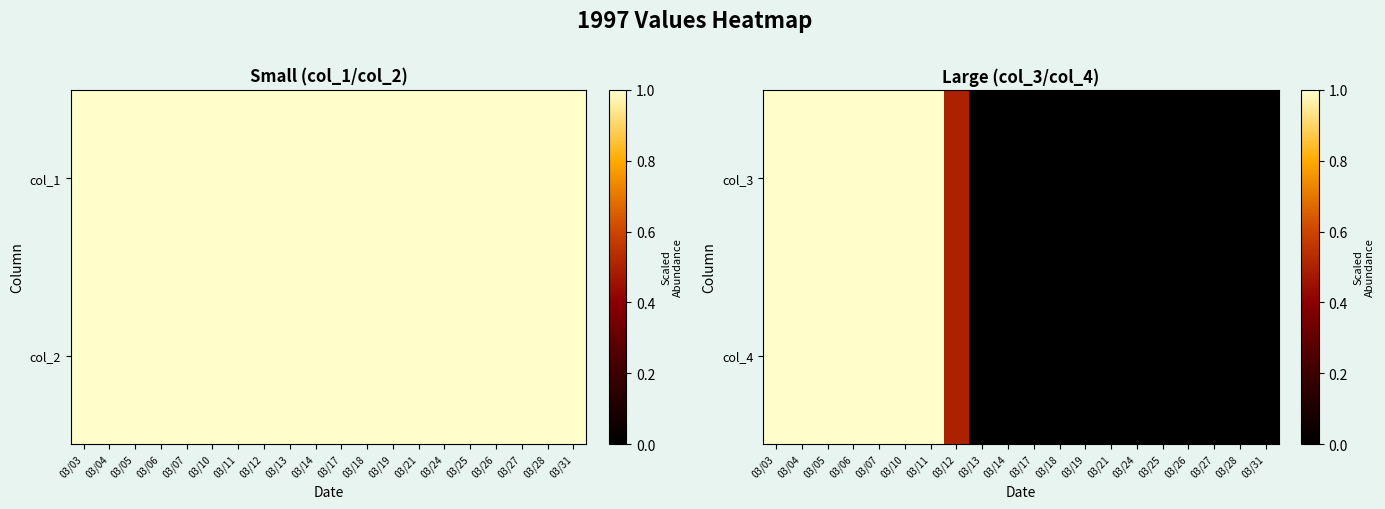

Where is col_3 nearest to the value 0?

03/13